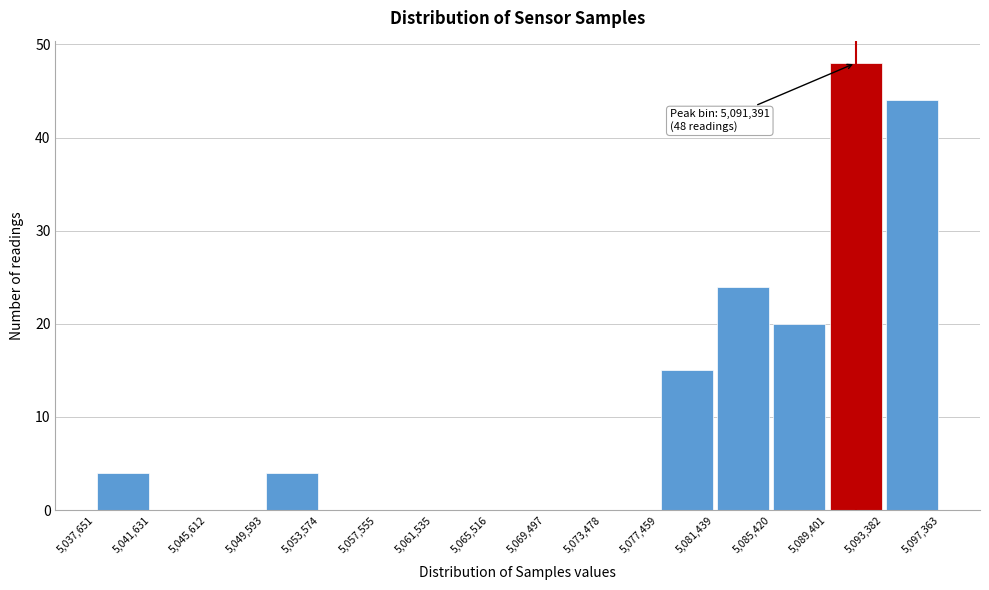

Which range on the x-axis has the tallest bar?

5,089,401 to 5,093,382